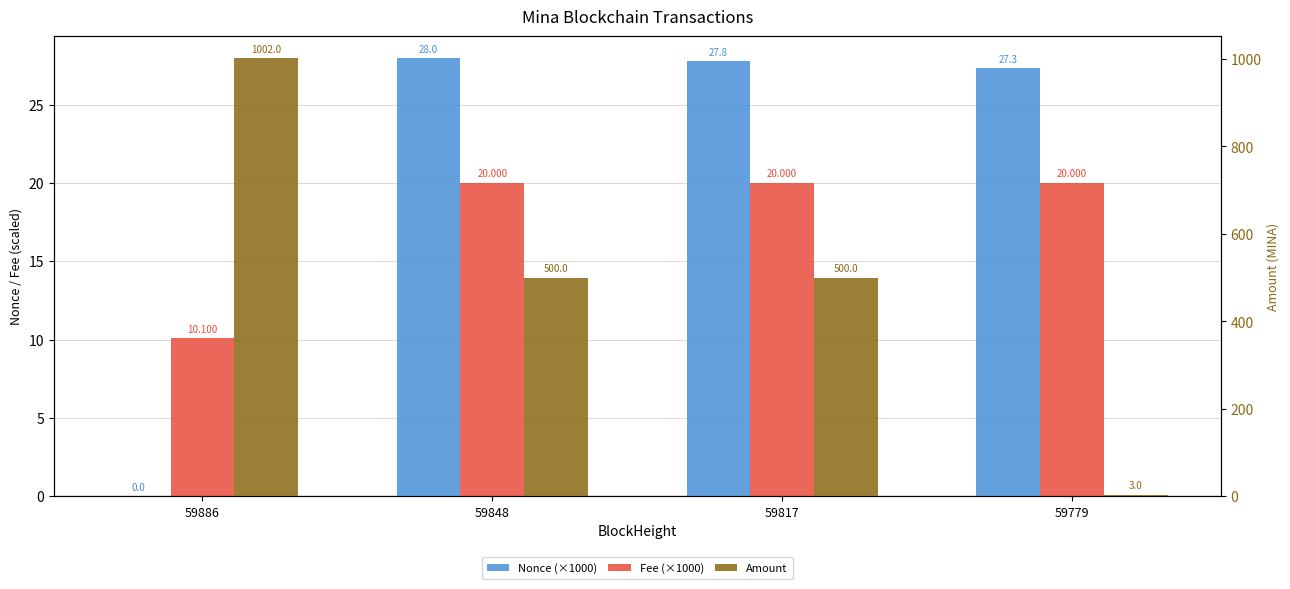

What is the value of the Nonce (×1000) bar at the 2nd from the left?

28.0